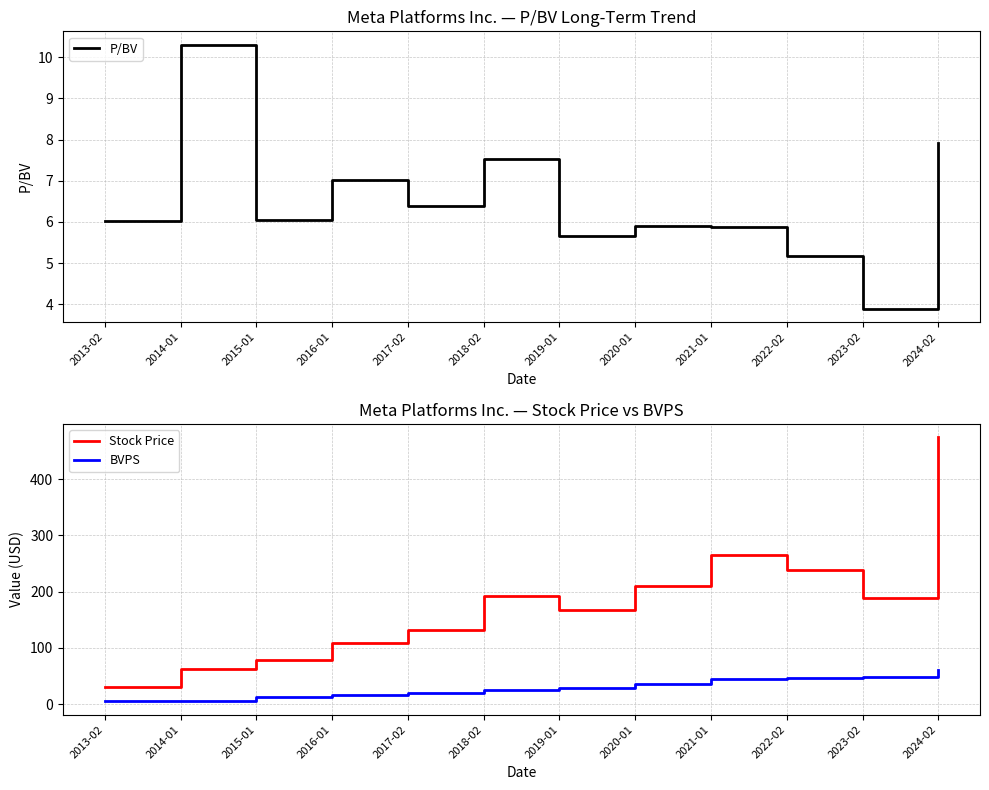

Is it true that P/BV equals 5.7 at 2019-01?

True